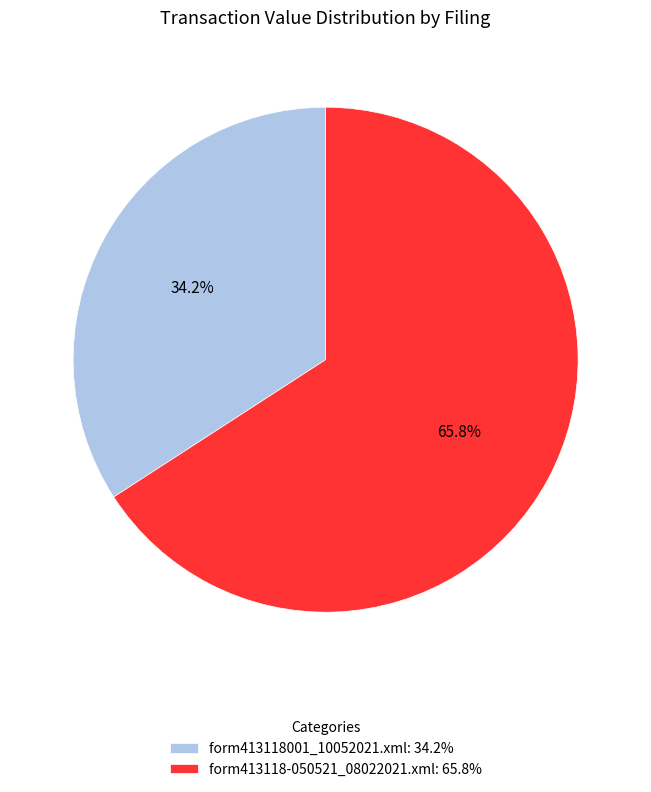

To the nearest percent, what is the difference between the largest and smallest slice percentages?

32%